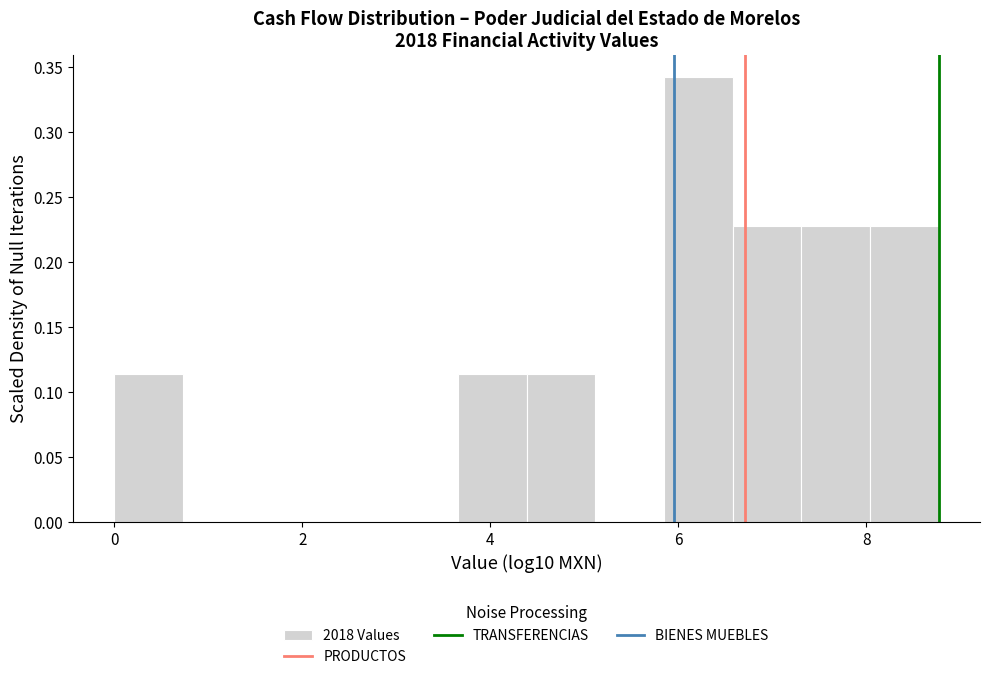

Read against the x-axis, roughly where is the centre of the tallest bar?

6.2